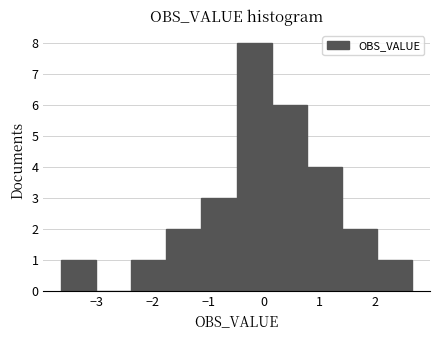

Reading left to right, transcribe this chart: for each bar, give the range it covers on the x-axis and its height. Neither the bar edges nor the heights are printed on the chart, so give them approximately, as read against the axes.

-3.6 to -3.0: 1
-3.0 to -2.4: 0
-2.4 to -1.8: 1
-1.8 to -1.1: 2
-1.1 to -0.5: 3
-0.5 to 0.1: 8
0.1 to 0.8: 6
0.8 to 1.4: 4
1.4 to 2.0: 2
2.0 to 2.7: 1